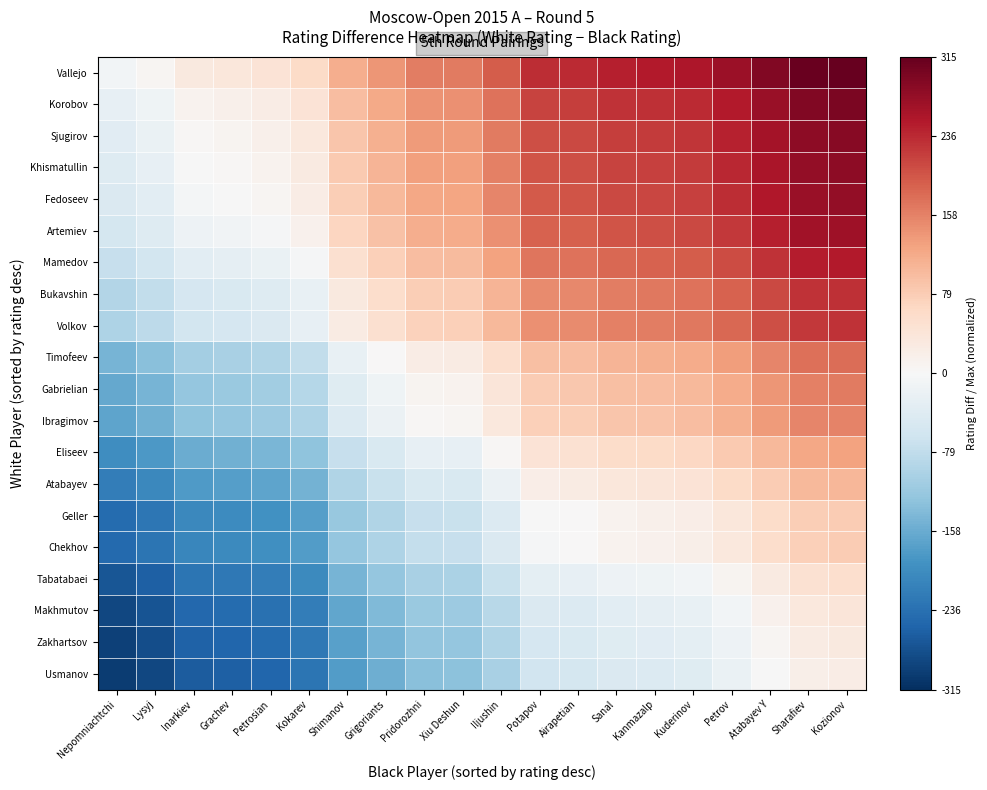

What is the difference between the highest and lowest values at Xiu Deshun?

0.9